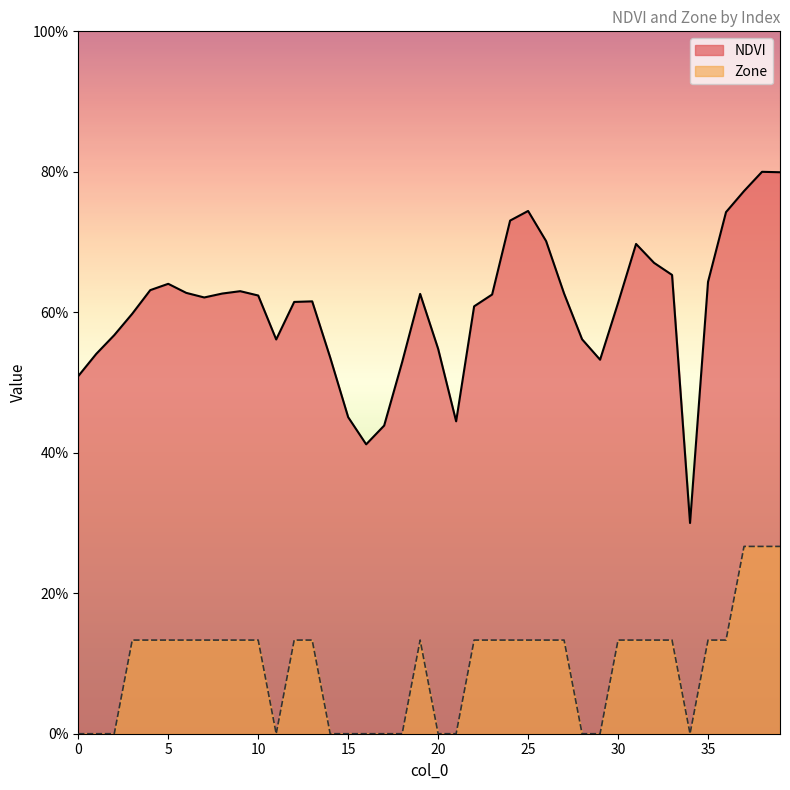

How many lines are shown in the chart?

2